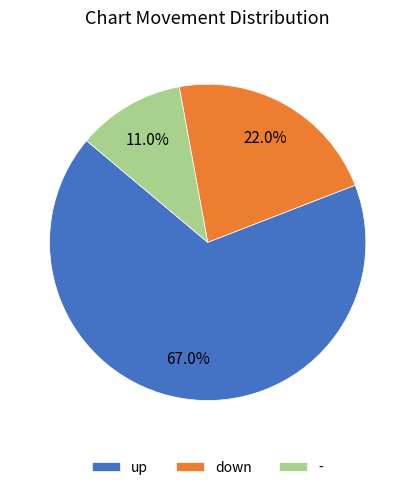

To the nearest percent, what is the difference between the - and up slice percentages?

56%